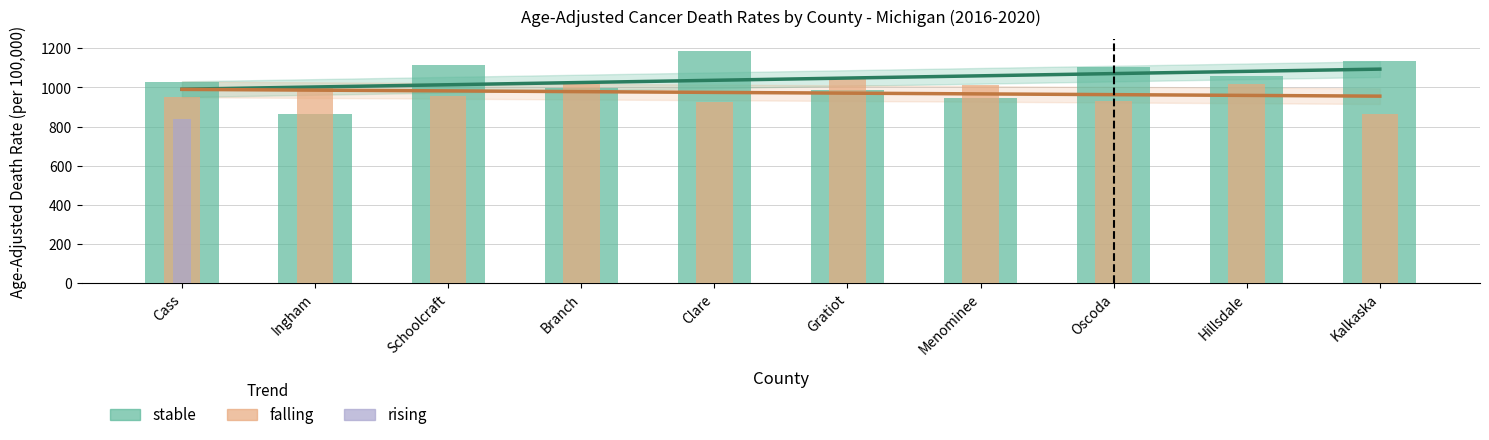

Which series has the largest total across all categories?

stable